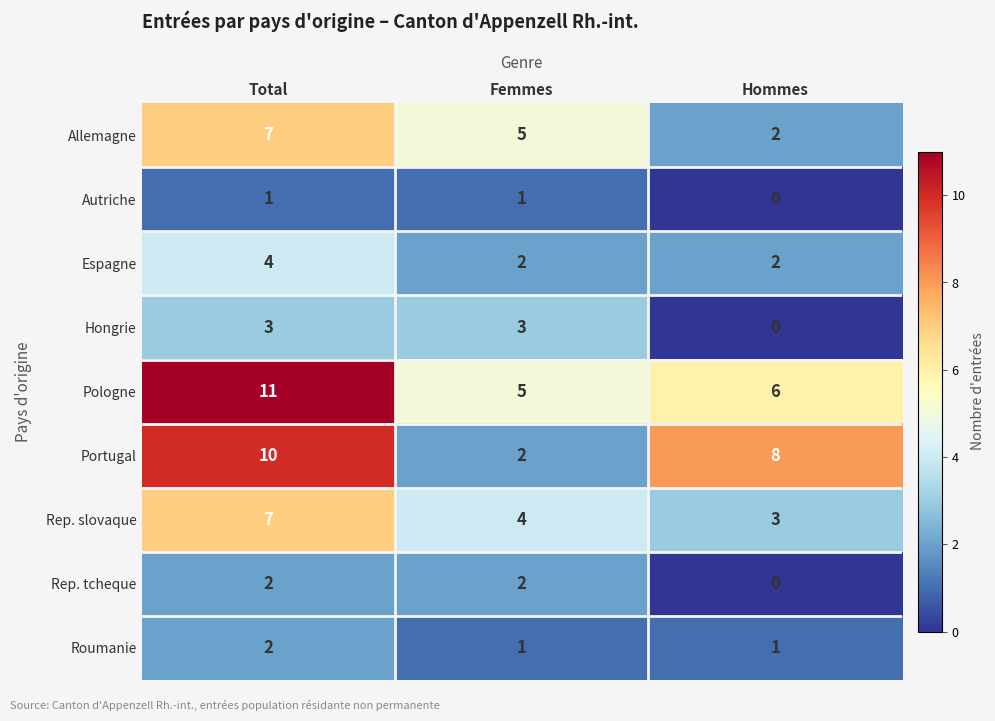

The Rep. slovaque series shows 4 at Femmes. True or false?

True